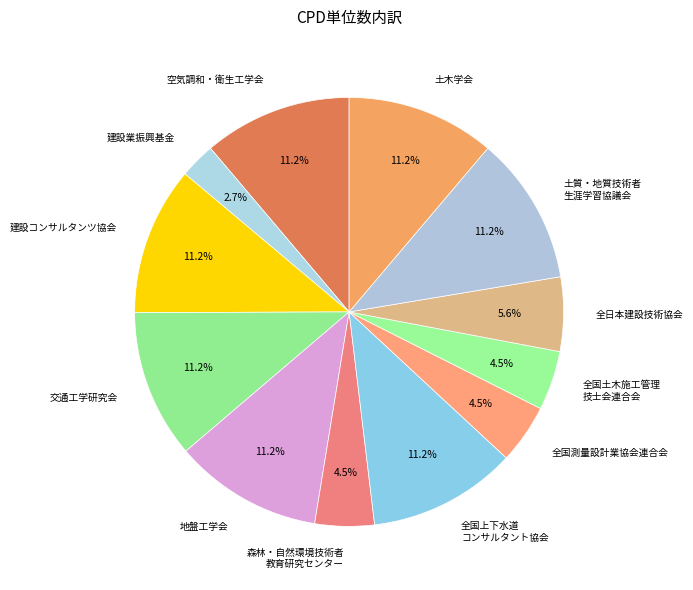

What is the ratio of the value at 全国測量設計業協会連合会 to the value at 森林・自然環境技術者 教育研究センター?

1.0